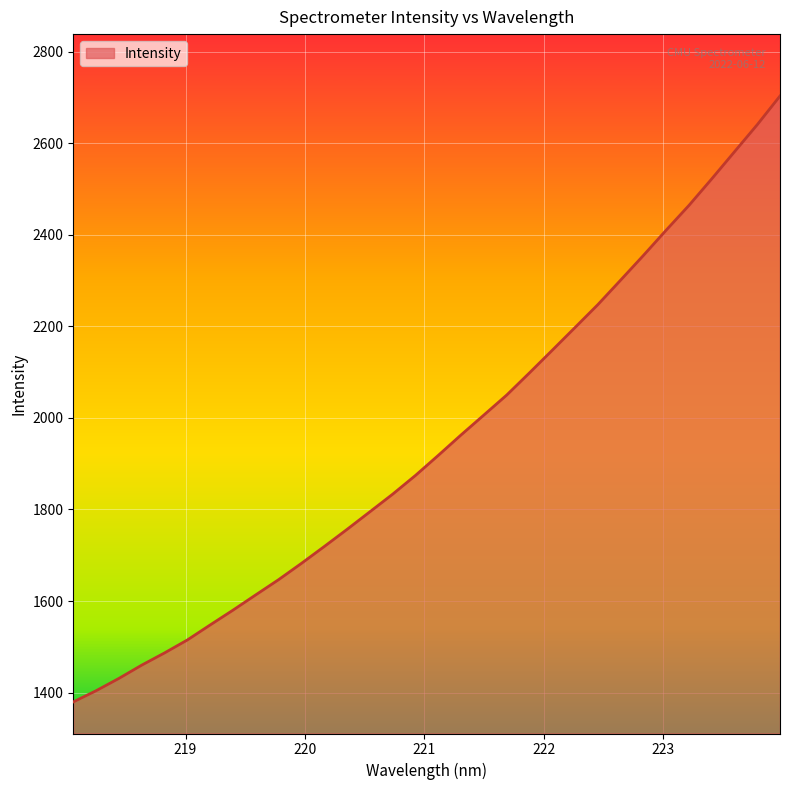

What is the difference between the maximum and minimum values?

1323.7